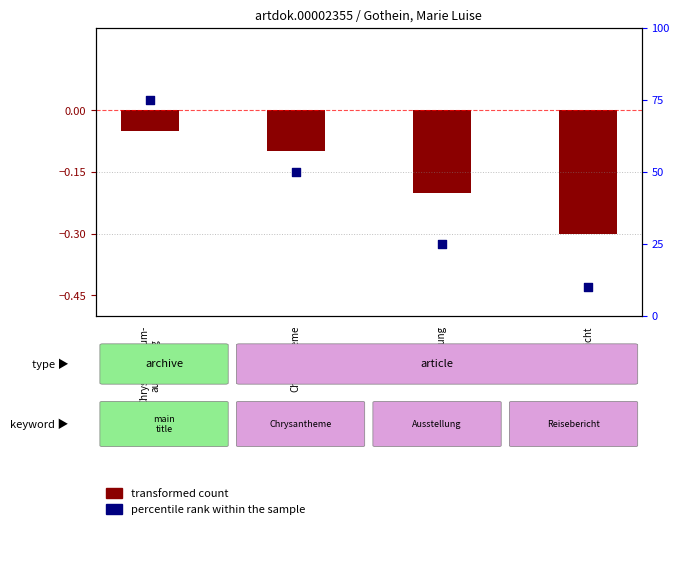

What is the total value across all series at Ausstellung?

24.8